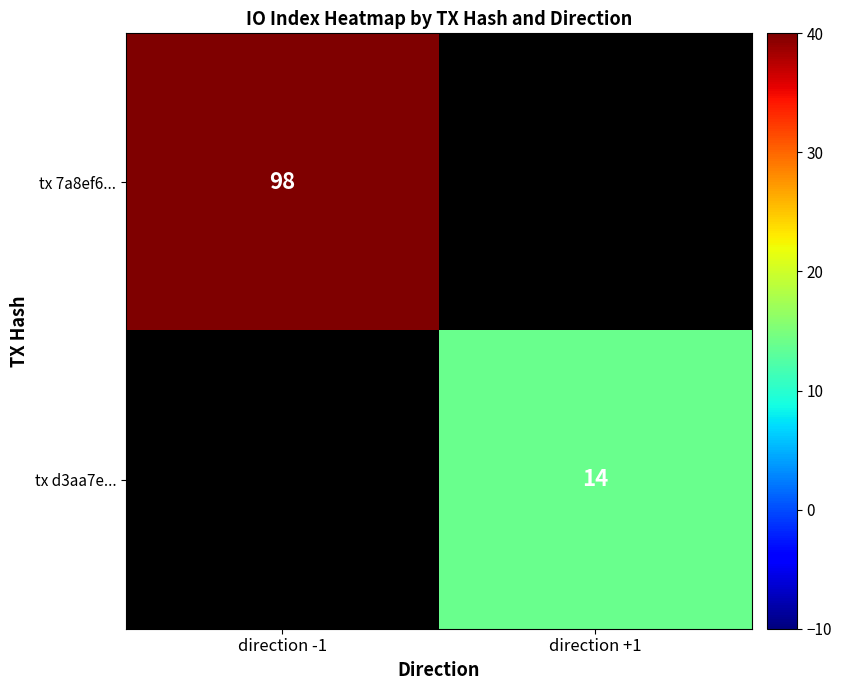

True or false: tx d3aa7e... has a value of 10 at direction +1.

False